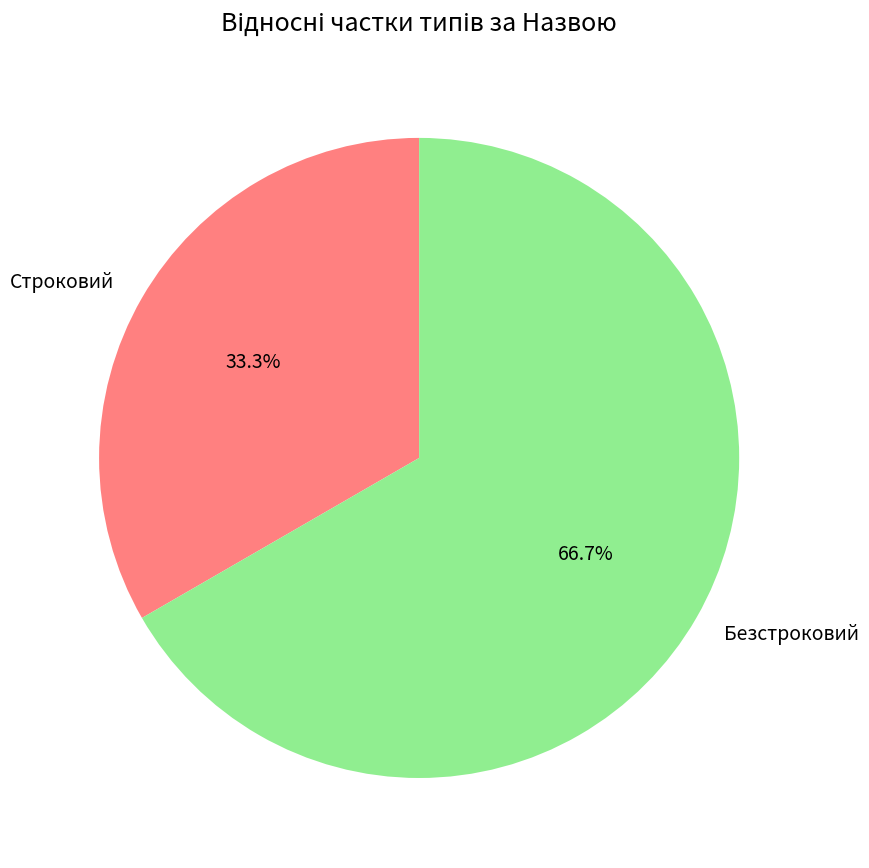

Do Строковий and Безстроковий together represent more than half of the pie?

Yes